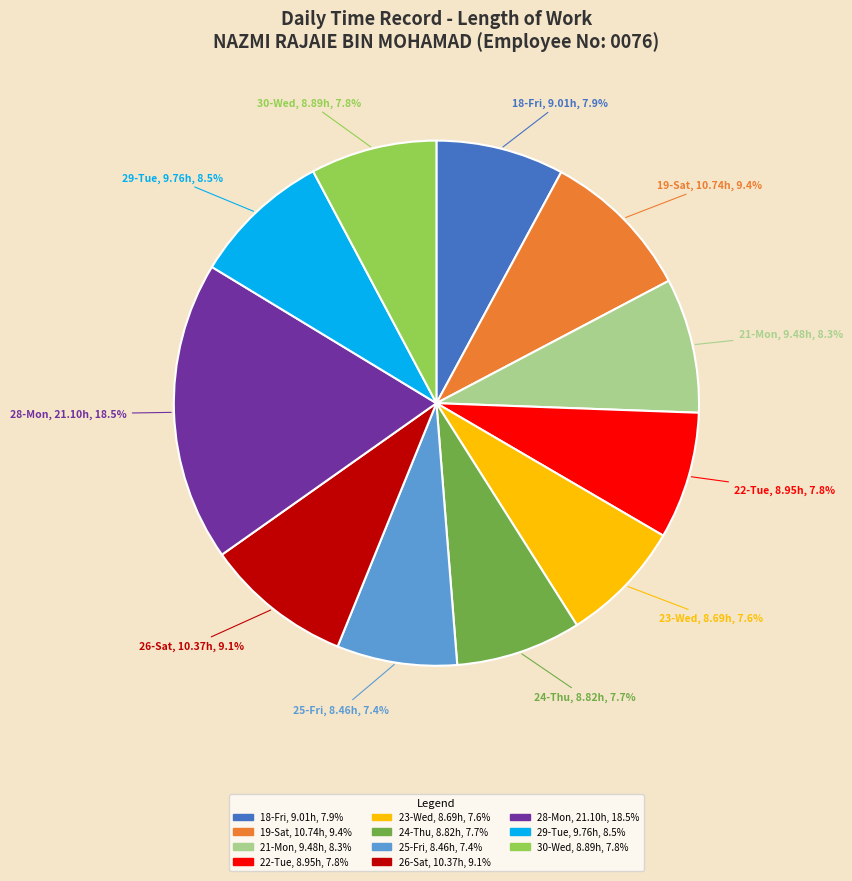

What is the ratio of the value at 25-Fri to the value at 29-Tue?

0.9